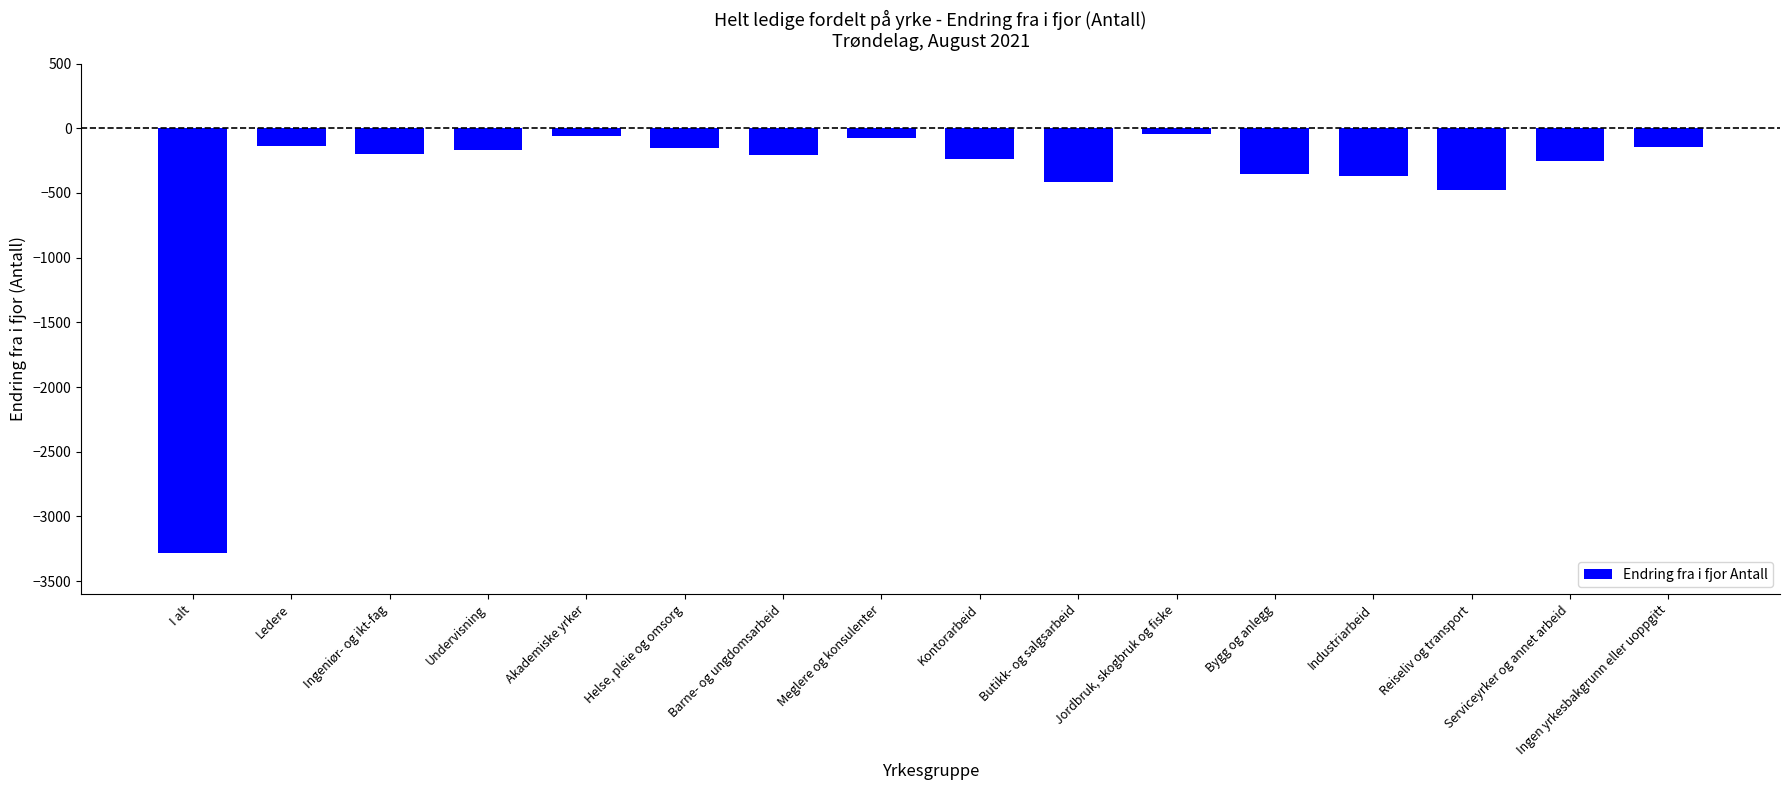

Where is the data nearest to the value -1661?

Reiseliv og transport